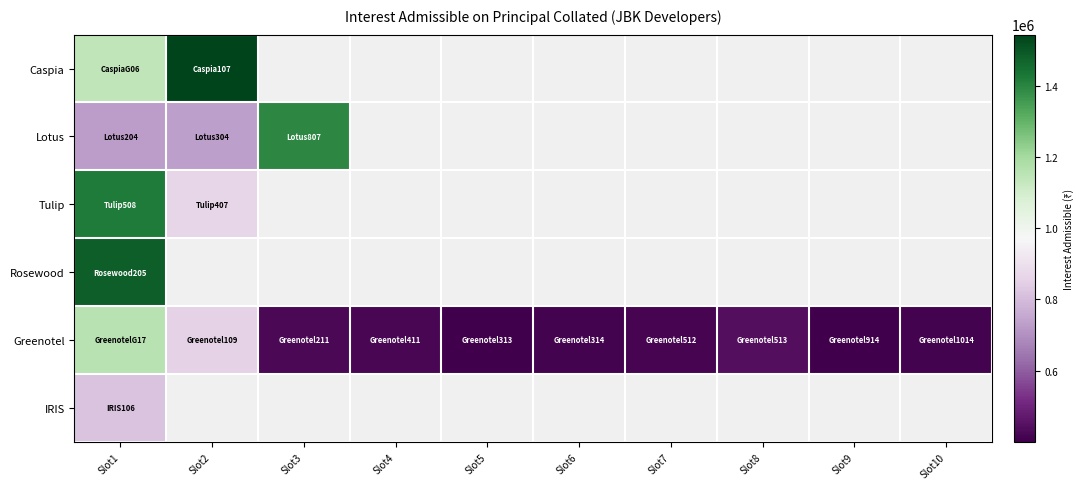

What is the maximum value shown in the chart?

1544551.0